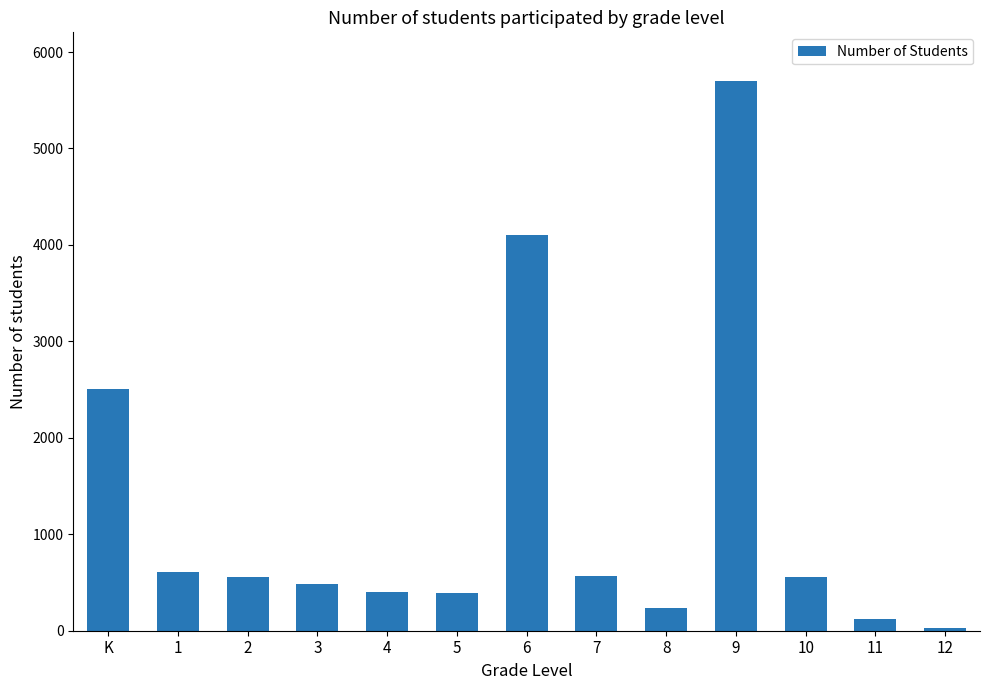

Are the bars horizontal?

No